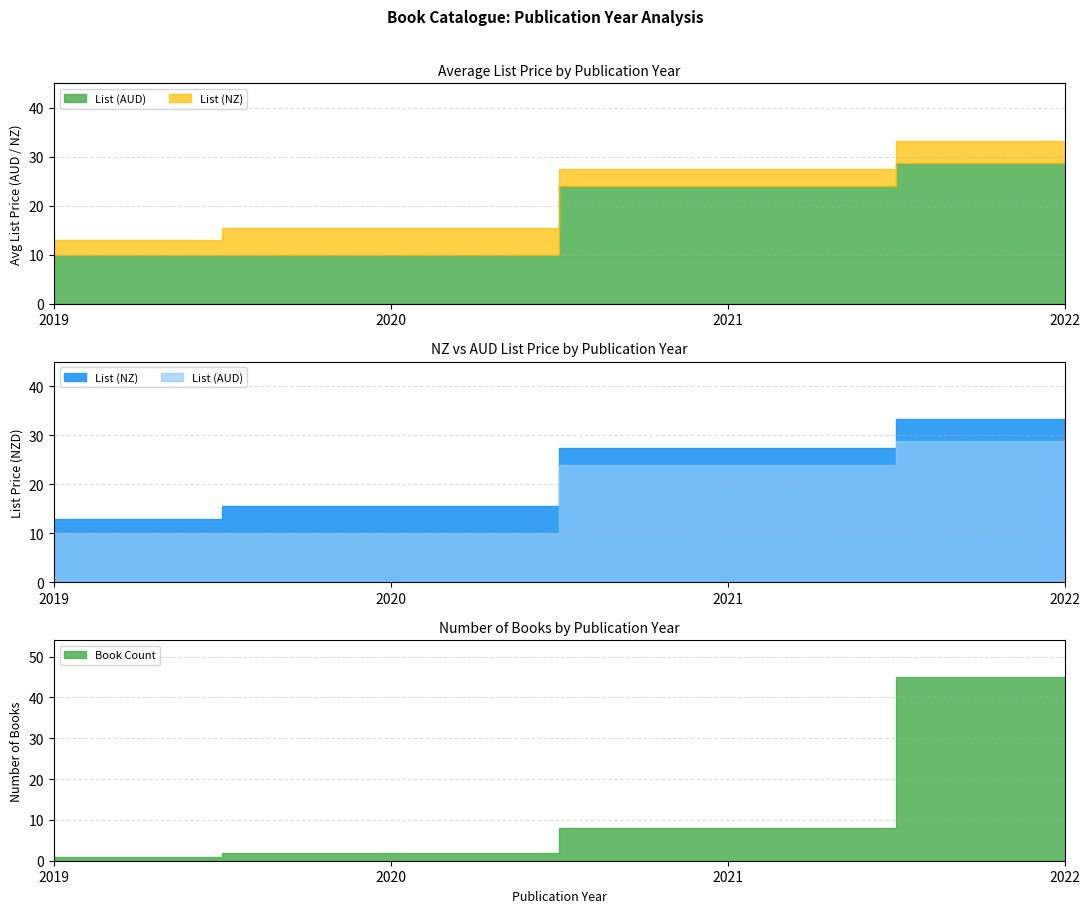

True or false: List (AUD) has a value of 10.0 at 2020.

True